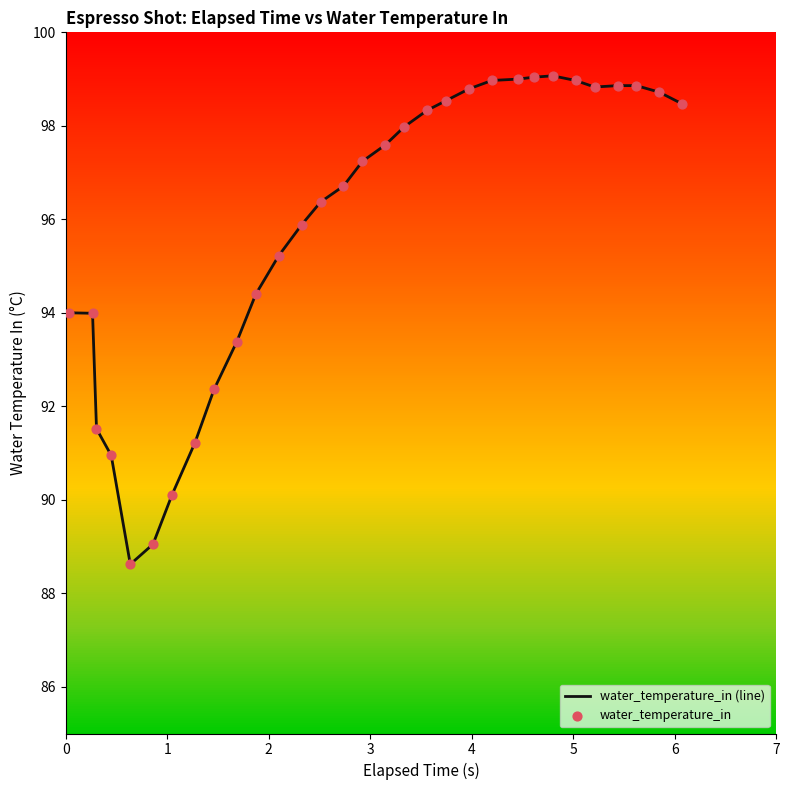

What is the maximum value shown in the chart?

99.1